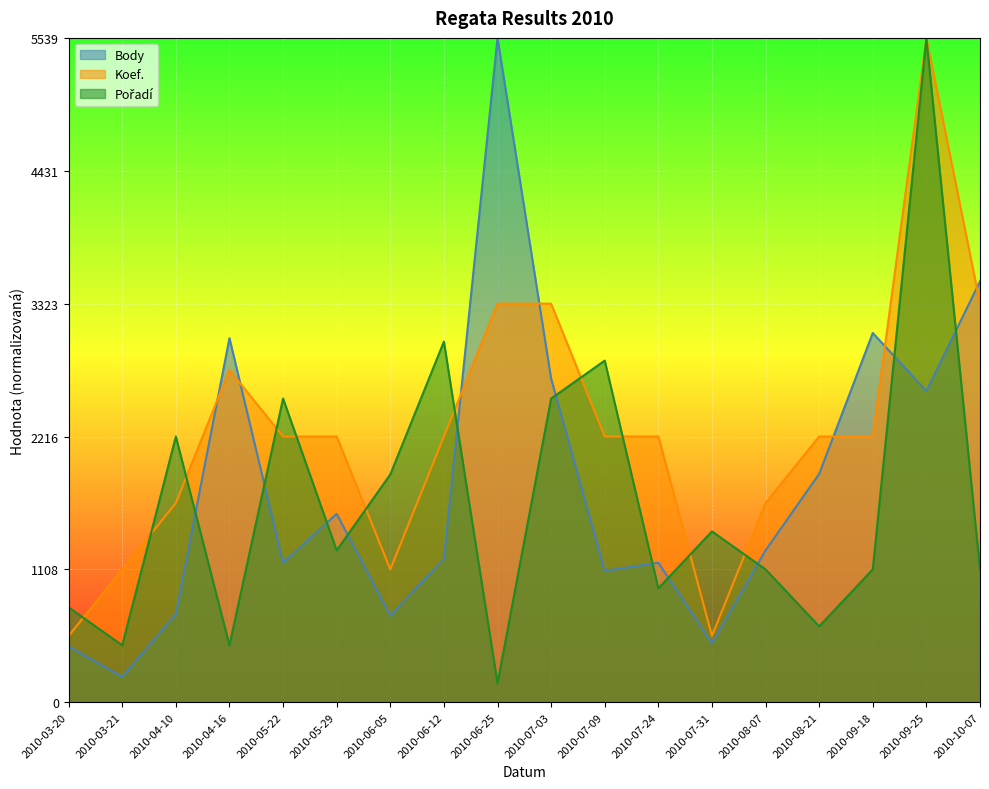

What is the difference between the highest and lowest values at 2010-07-03?

791.2